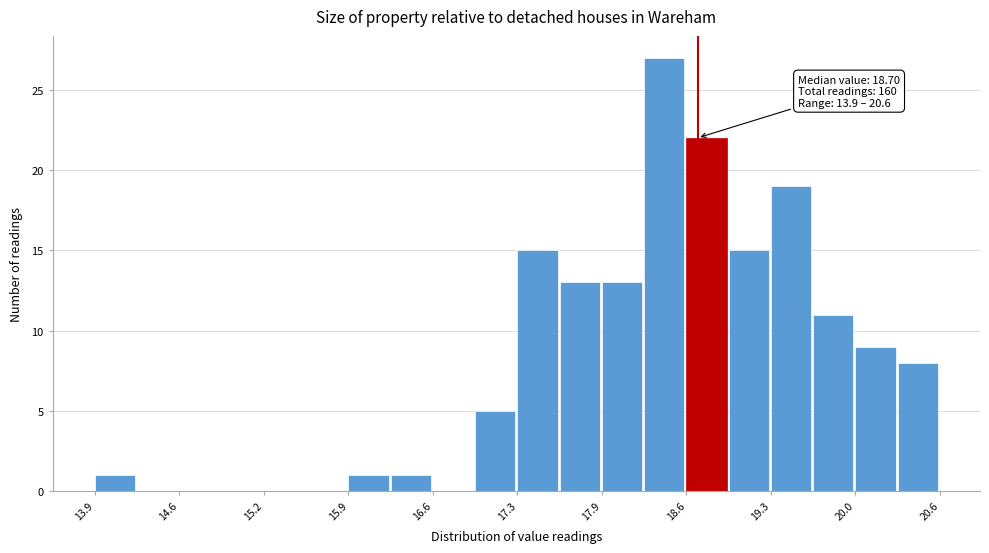

Read against the x-axis, roughly where is the centre of the tallest bar?

18.4